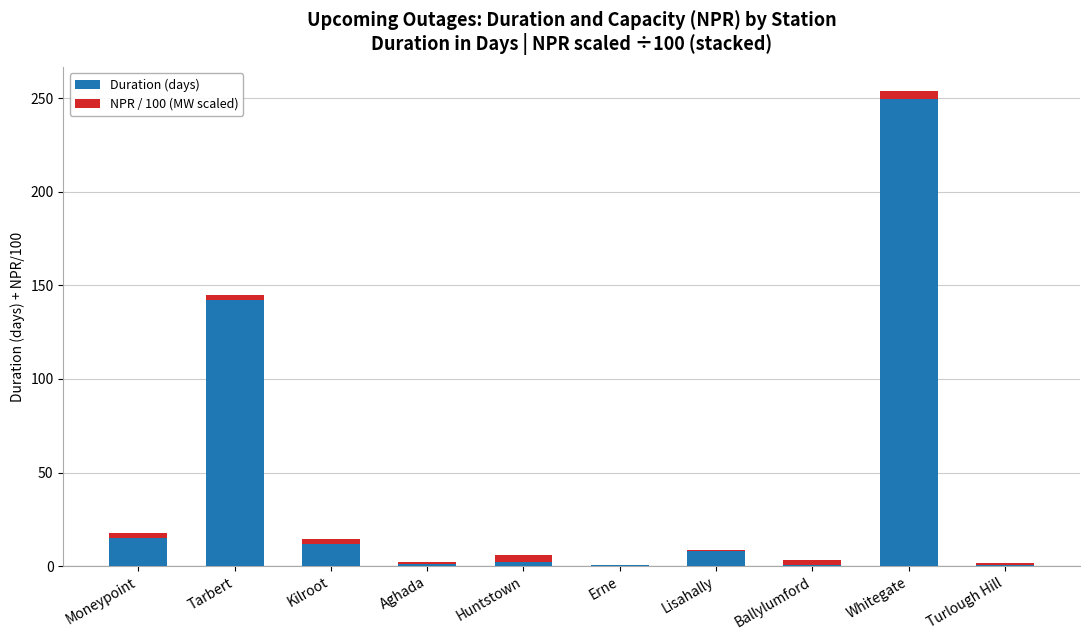

What is the highest value of the Duration (days) series?

249.6